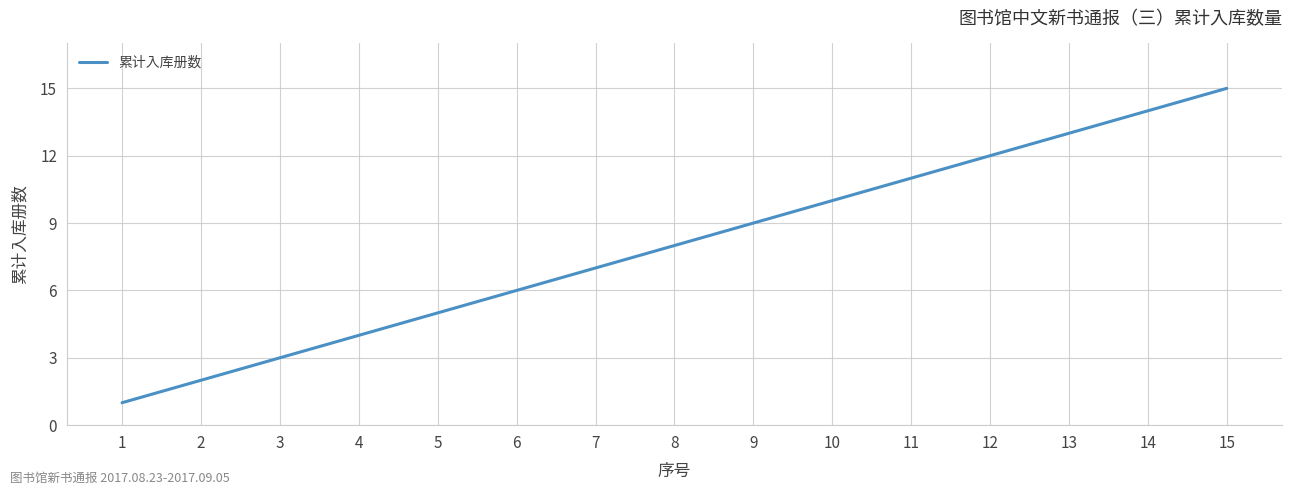

Which has a higher value, 15 or 7?

15